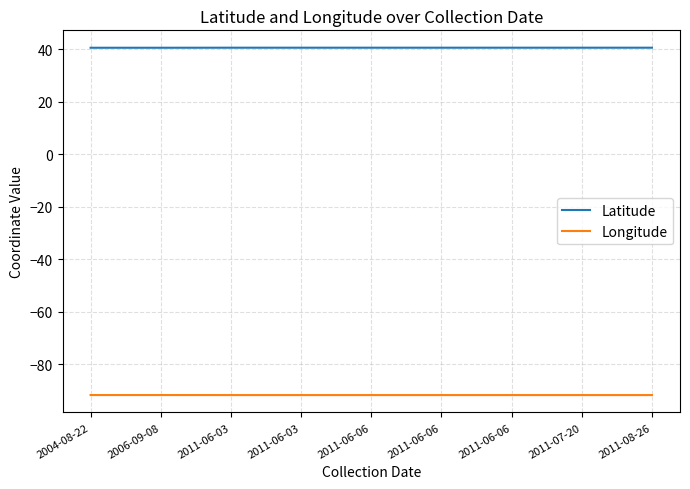

What are all the series names shown in the legend?

Latitude, Longitude